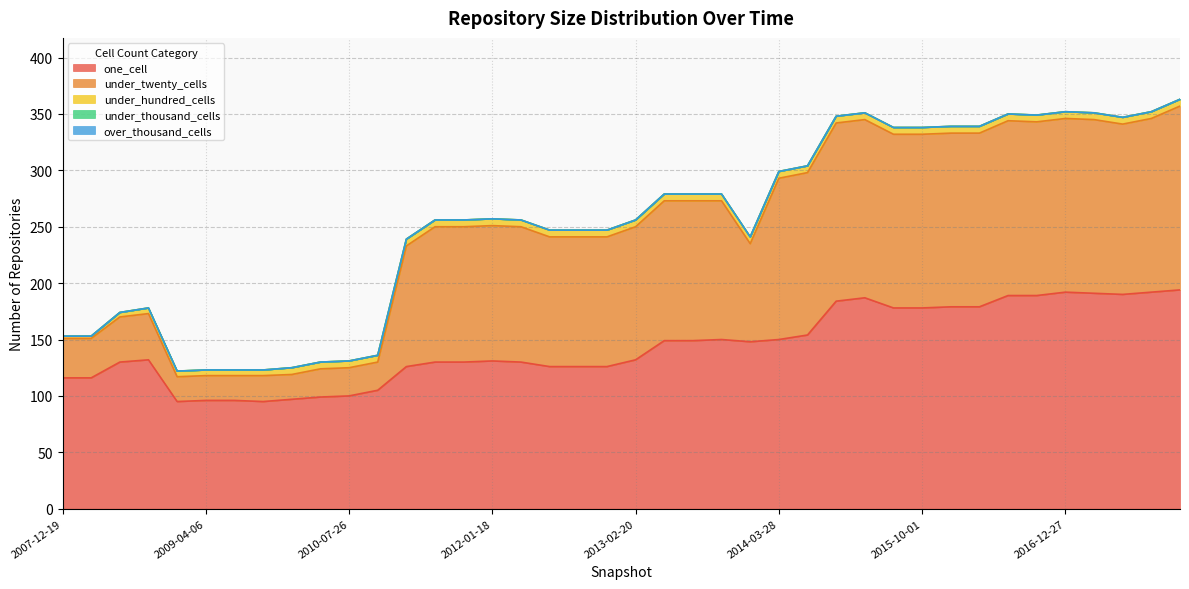

Rank the series by their maximum value, from lowest to highest.

under_thousand_cells, over_thousand_cells, under_hundred_cells, under_twenty_cells, one_cell